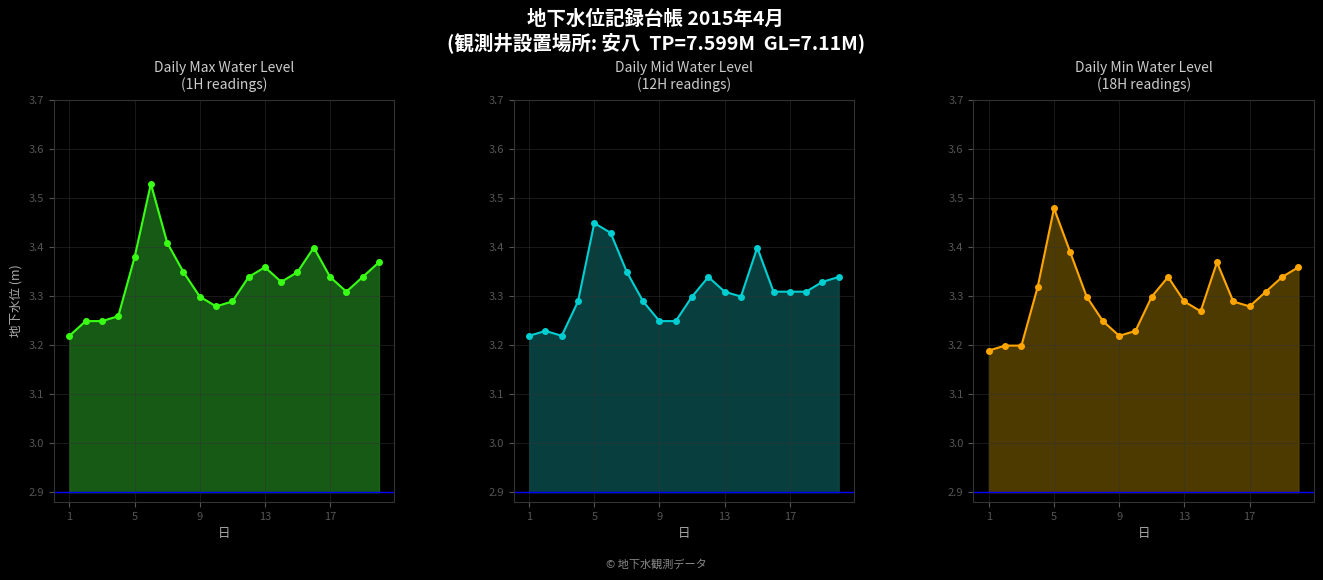

Which has a higher value, 13 or 13?

13